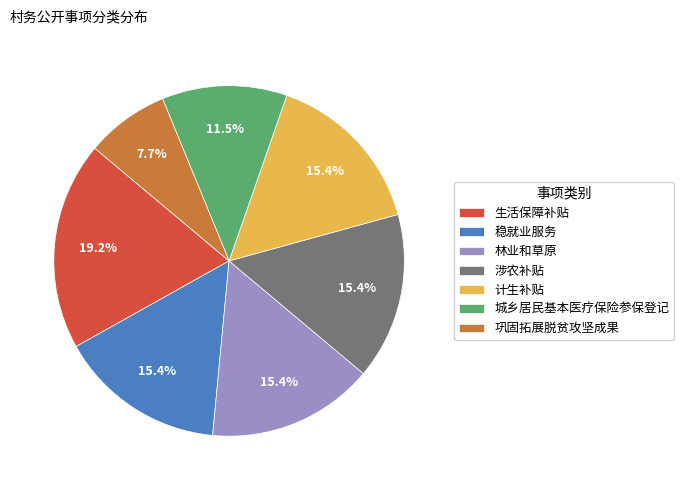

How many segments does this pie chart have?

7